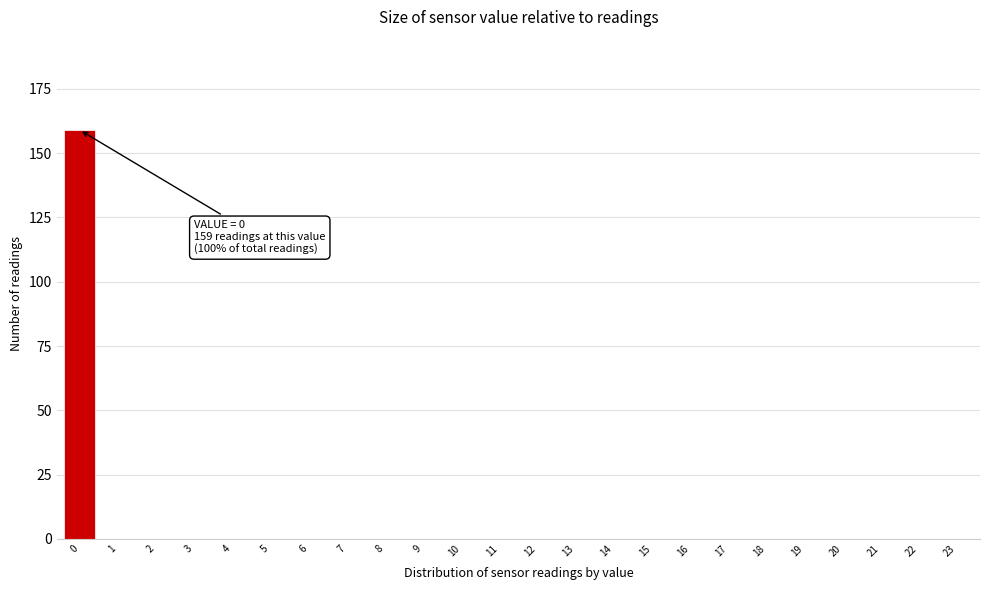

Reading left to right, extract all data points from this chart.

0=159	1=0	2=0	3=0	4=0	5=0	6=0	7=0	8=0	9=0	10=0	11=0	12=0	13=0	14=0	15=0	16=0	17=0	18=0	19=0	20=0	21=0	22=0	23=0